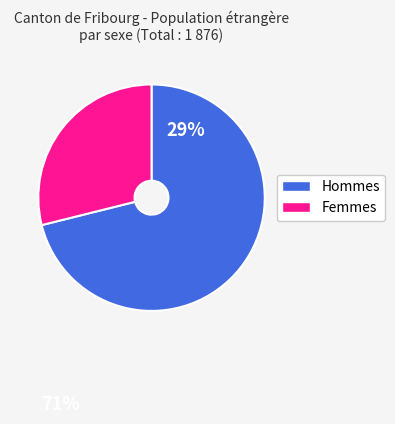

Does Femmes account for over 50% of the chart?

No